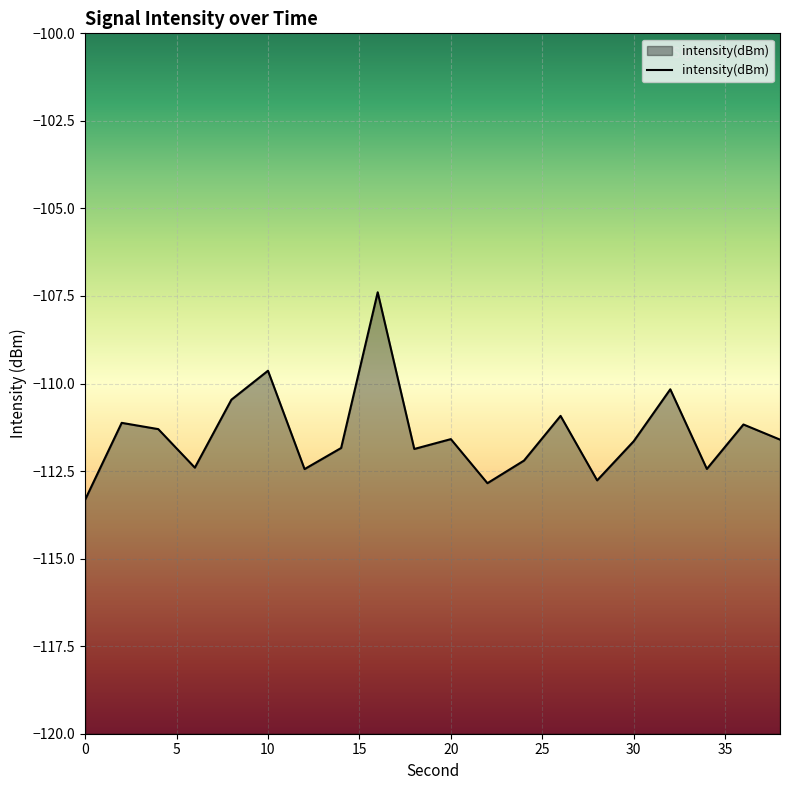

Is it true that the value at 14 is -111.8?

True